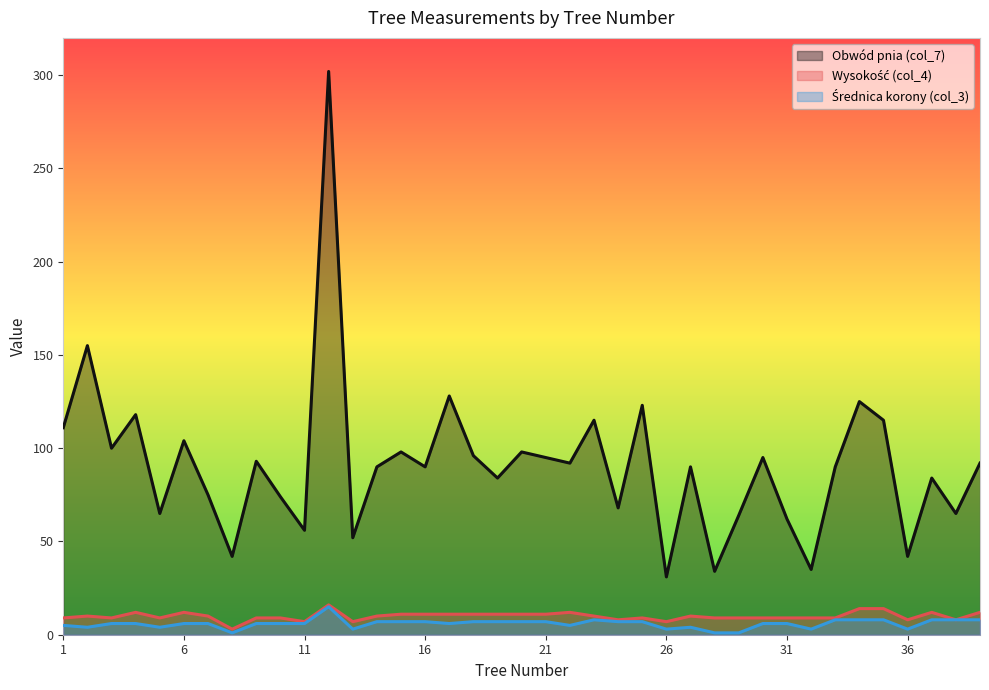

What is the value of the Wysokość (col_4) point at the 21st from the left?

11